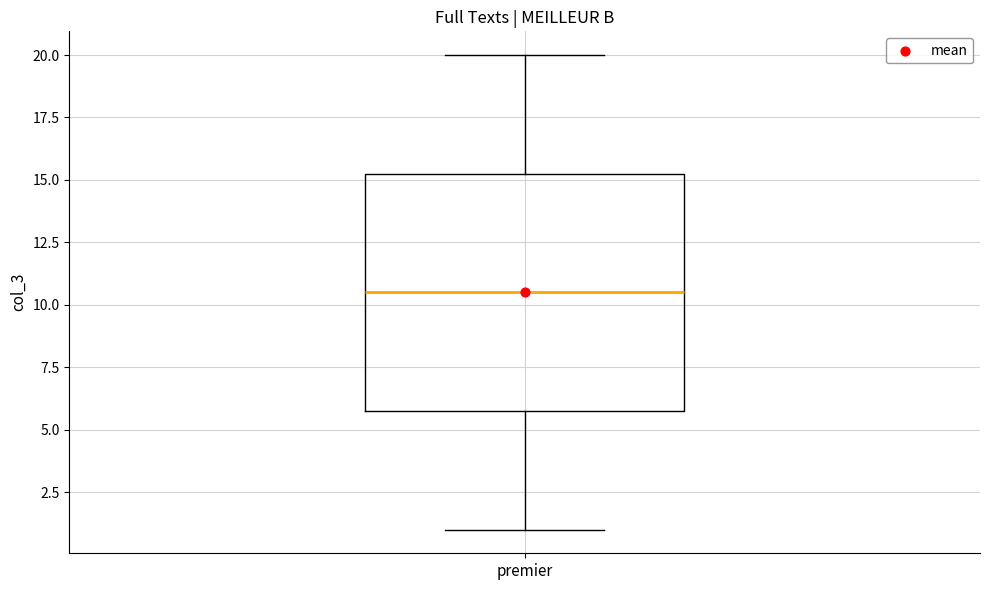

Read this box plot against the y-axis: the position of the median line, the range covered by the box, and the ends of both whiskers. The values are not printed on the chart, so give them approximately, as read against the axis.

median 10.5, box 6.0 to 15.5, whiskers 1.0 to 20.0